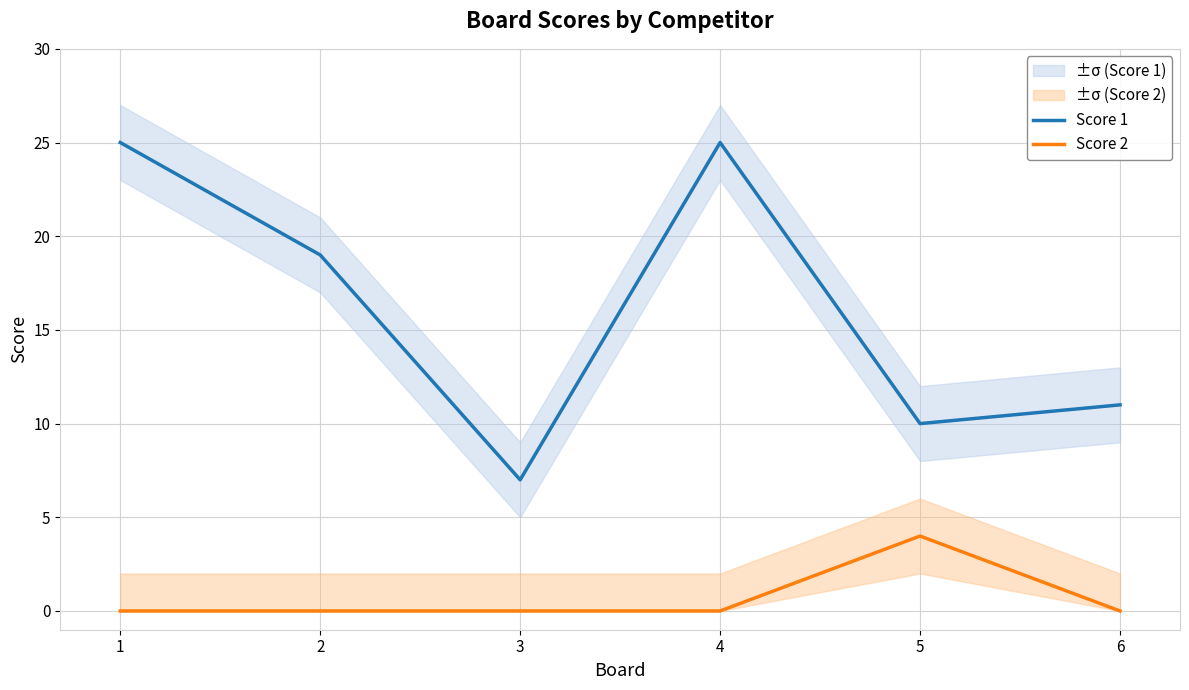

How many Score 2 values are between 0 and 1?

5